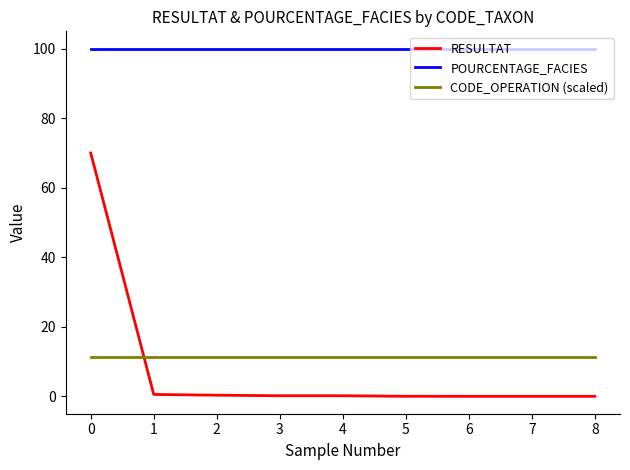

What is the difference between the maximum and minimum values in the RESULTAT series?

70.0